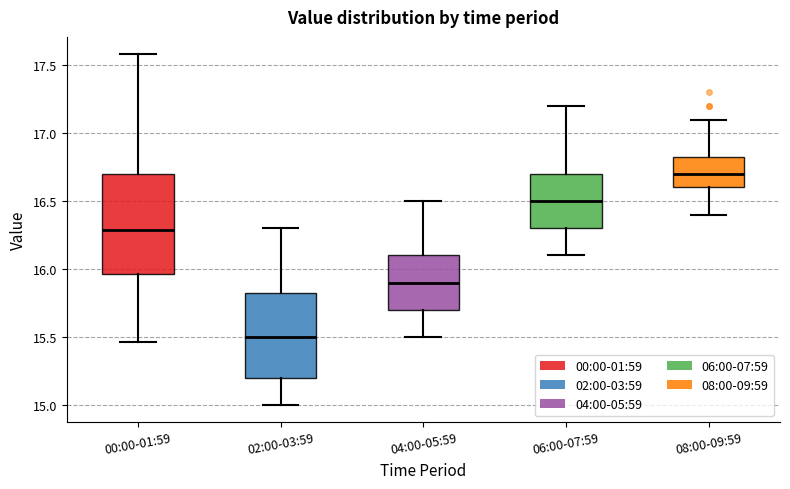

Reading left to right, transcribe this box plot: for each box, give where its median line is, the range the box spans, and where its two whiskers end, as read against the y-axis. The values are not printed on the chart, so give them approximately, as read against the axis.

00:00-01:59: median 16.30, box 15.95 to 16.70, whiskers 15.45 to 17.60
02:00-03:59: median 15.50, box 15.20 to 15.85, whiskers 15.00 to 16.30
04:00-05:59: median 15.90, box 15.70 to 16.10, whiskers 15.50 to 16.50
06:00-07:59: median 16.50, box 16.30 to 16.70, whiskers 16.10 to 17.20
08:00-09:59: median 16.70, box 16.60 to 16.85, whiskers 16.40 to 17.10